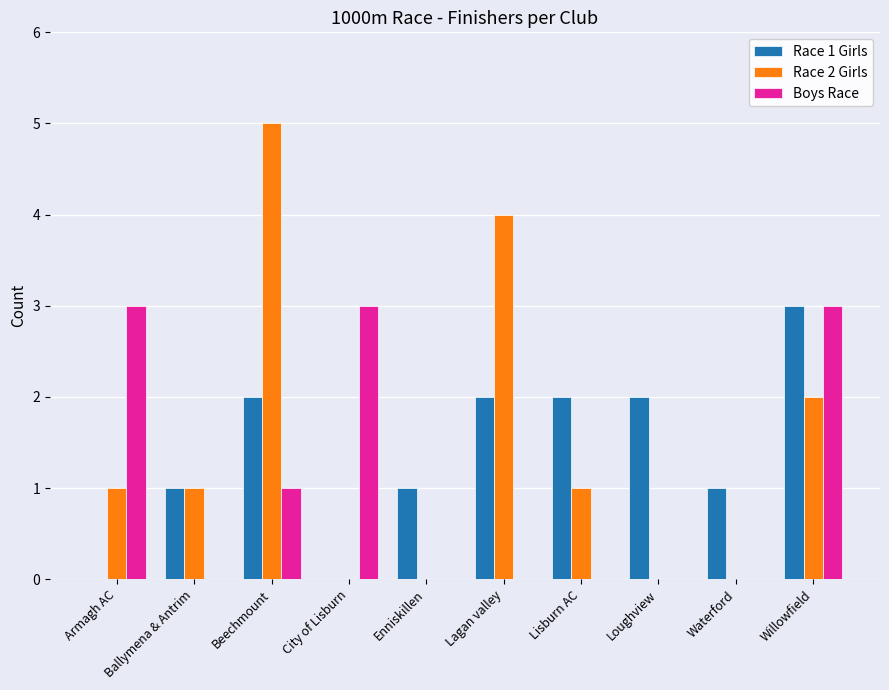

Read the Race 1 Girls value at Ballymena & Antrim.

1